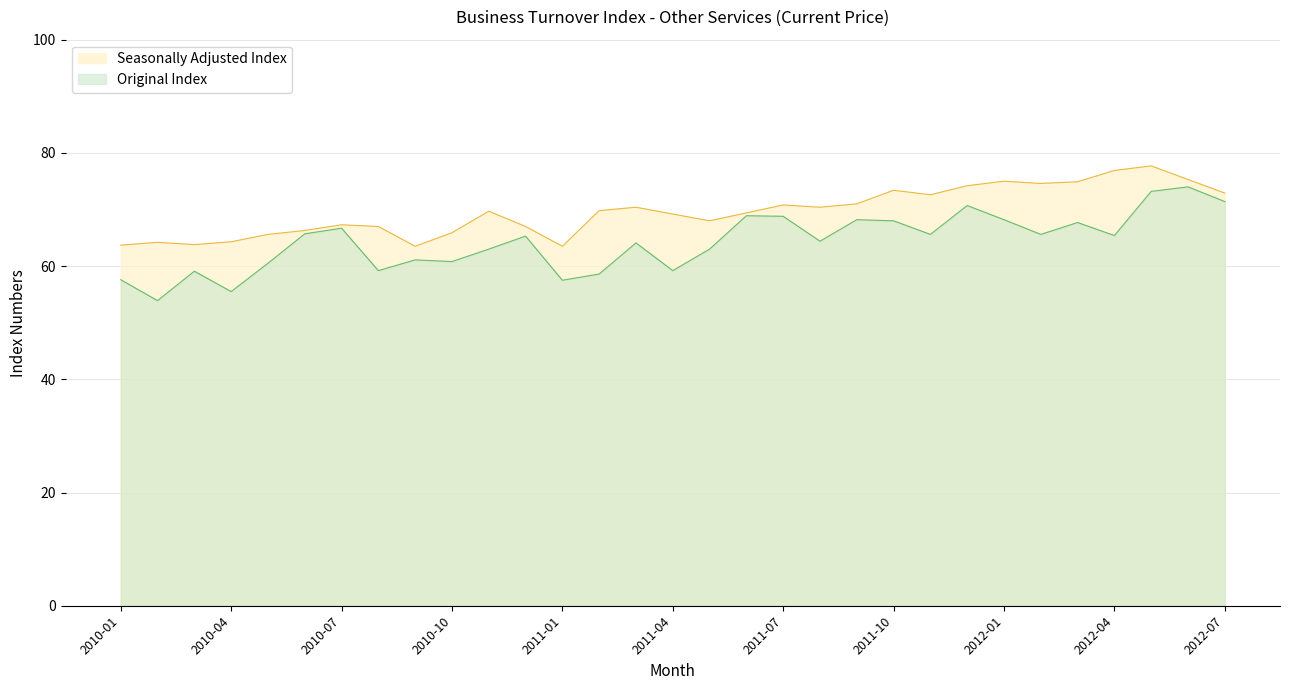

Rank the series by their average value, from highest to lowest.

Seasonally Adjusted Index, Original Index